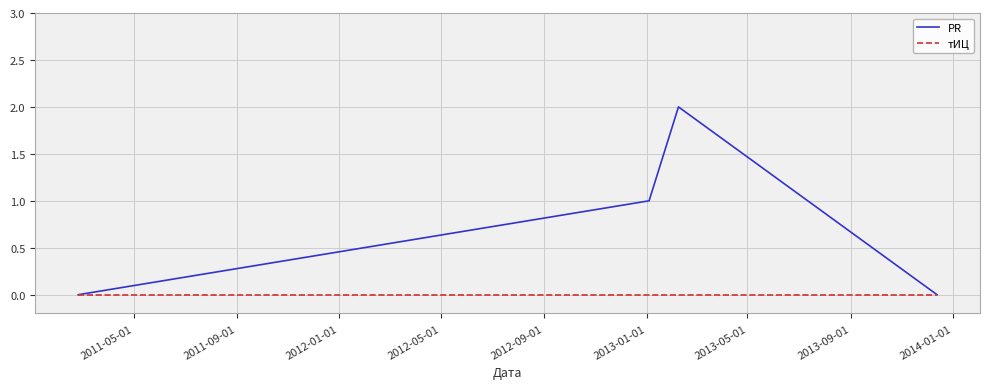

Rank the series by their average value, from lowest to highest.

тИЦ, PR